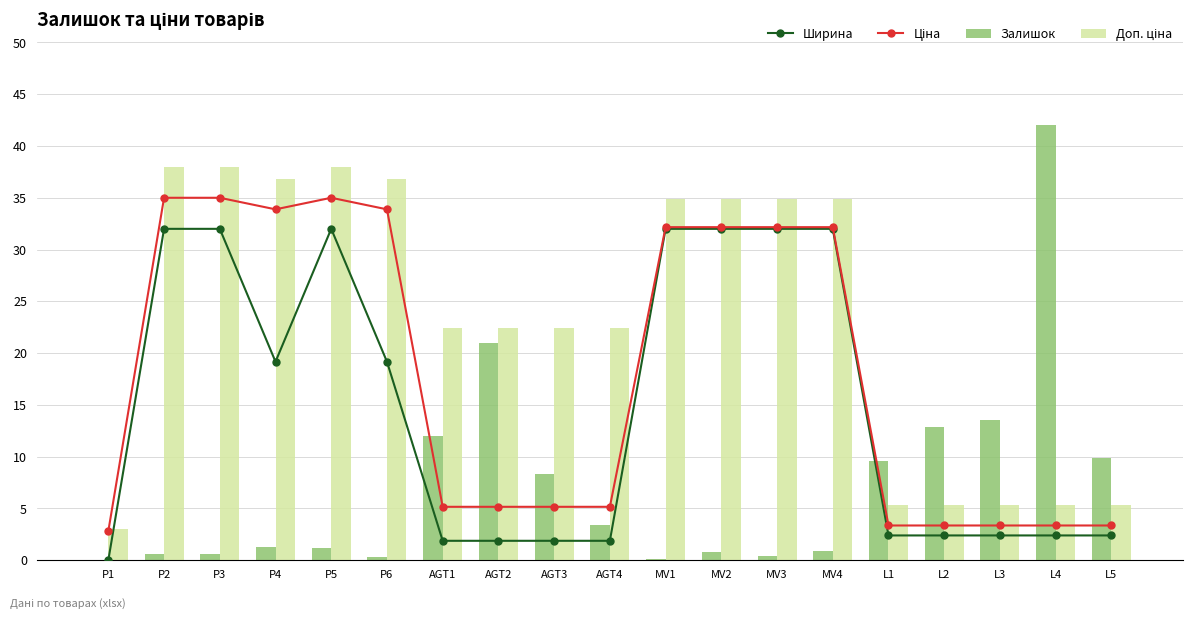

Reading right to left, extract all data points from this chart.

Ширина: L5=2.4	L4=2.4	L3=2.4	L2=2.4	L1=2.4	MV4=32.0	MV3=32.0	MV2=32.0	MV1=32.0	AGT4=1.9	AGT3=1.9	AGT2=1.9	AGT1=1.9	P6=19.2	P5=32.0	P4=19.2	P3=32.0	P2=32.0	P1=0.0
Ціна: L5=3.3	L4=3.3	L3=3.3	L2=3.3	L1=3.3	MV4=32.2	MV3=32.2	MV2=32.2	MV1=32.2	AGT4=5.2	AGT3=5.2	AGT2=5.2	AGT1=5.2	P6=33.9	P5=35.0	P4=33.9	P3=35.0	P2=35.0	P1=2.8
Залишок: L5=9.9	L4=42.0	L3=13.5	L2=12.8	L1=9.6	MV4=0.9	MV3=0.4	MV2=0.8	MV1=0.1	AGT4=3.4	AGT3=8.3	AGT2=21.0	AGT1=12.0	P6=0.3	P5=1.1	P4=1.3	P3=0.6	P2=0.6	P1=0.0
Доп. ціна: L5=5.4	L4=5.4	L3=5.4	L2=5.4	L1=5.4	MV4=34.9	MV3=34.9	MV2=34.9	MV1=34.9	AGT4=22.4	AGT3=22.4	AGT2=22.4	AGT1=22.4	P6=36.8	P5=38.0	P4=36.8	P3=38.0	P2=38.0	P1=3.1